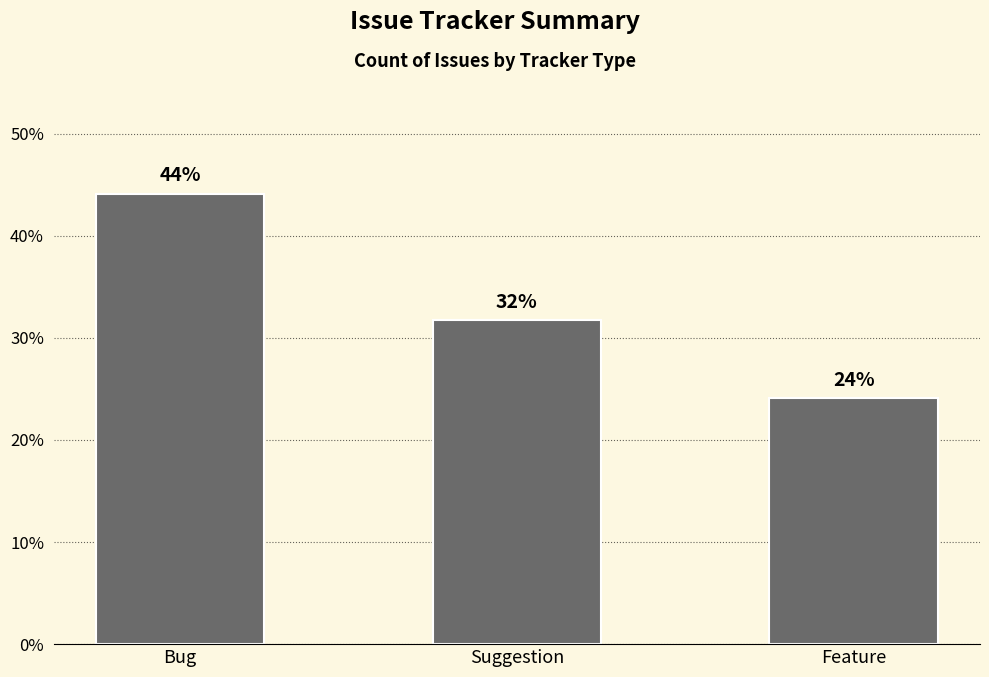

How many data points are above 31?

2